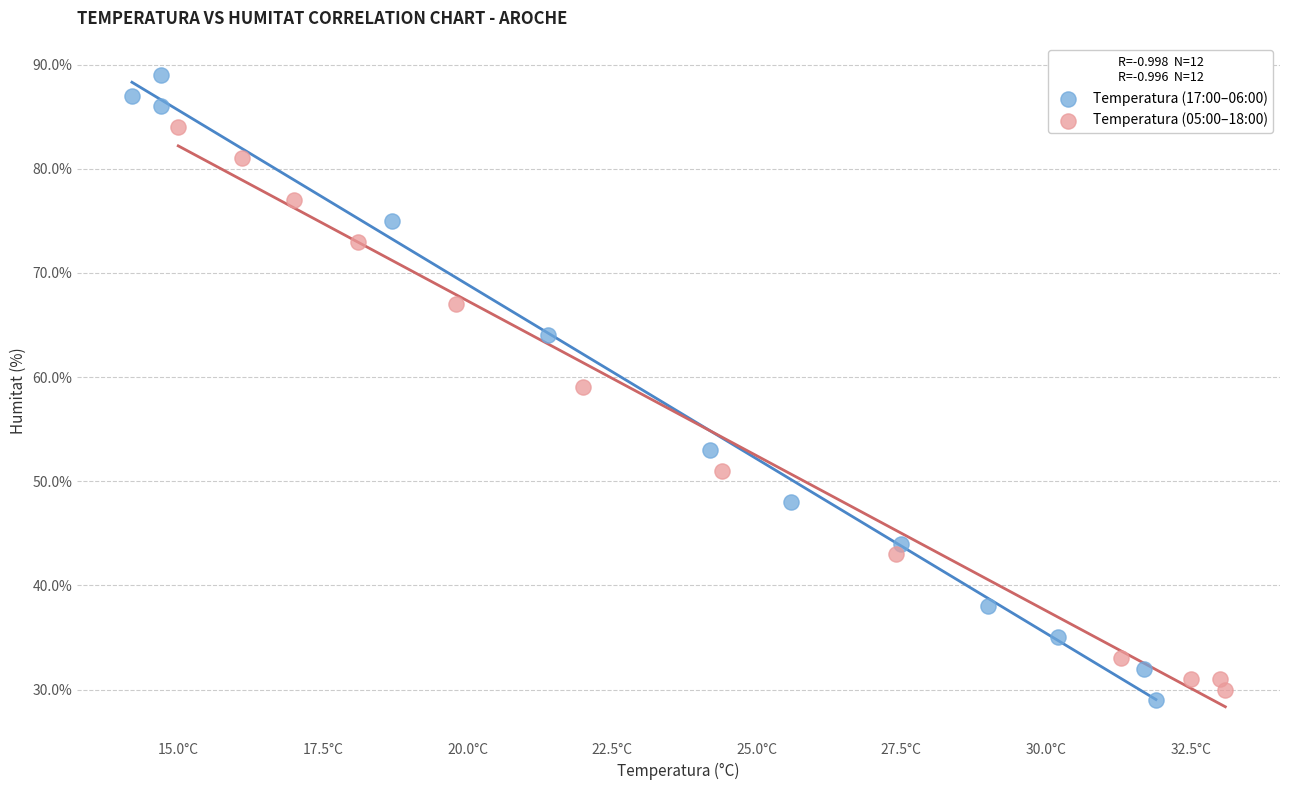

Which series contains the highest Y value?

Temperatura (17:00–06:00)